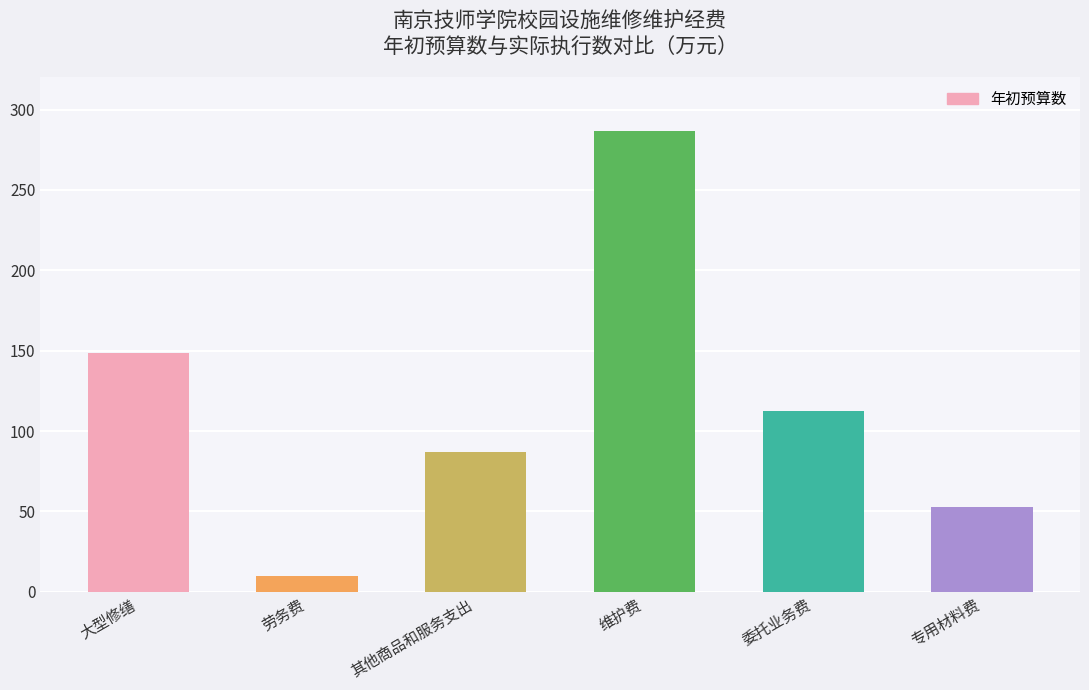

At which label is the value closest to 148?

大型修缮